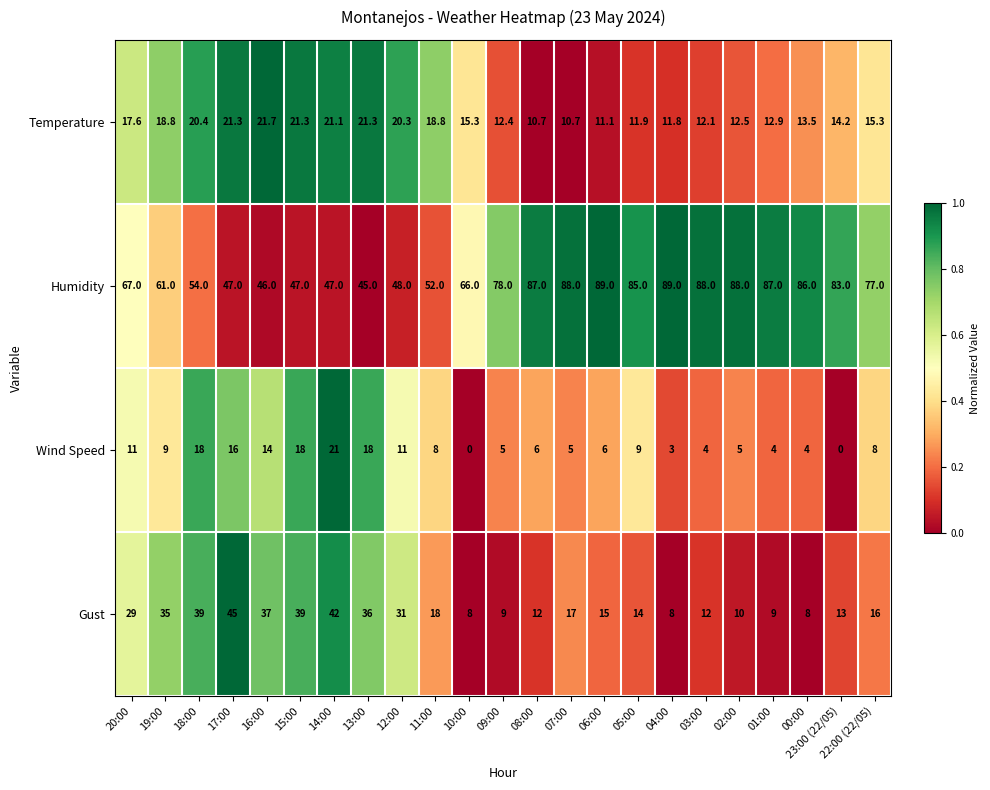

True or false: Gust has a value of 8.6 at 23:00 (22/05).

False